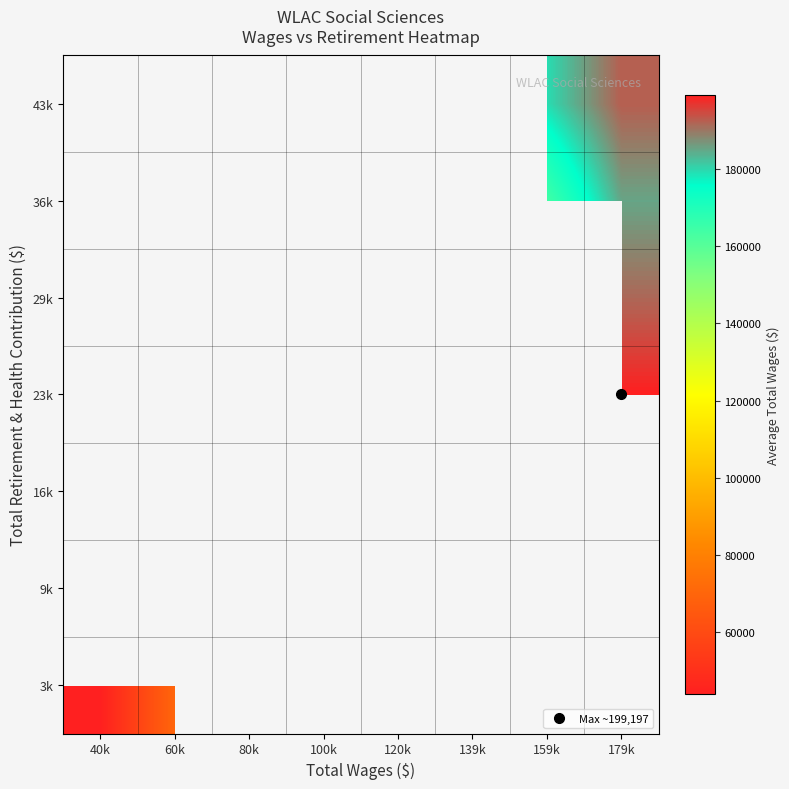

Is the value of 29k at 40k greater than the value of 16k at 159k?

No